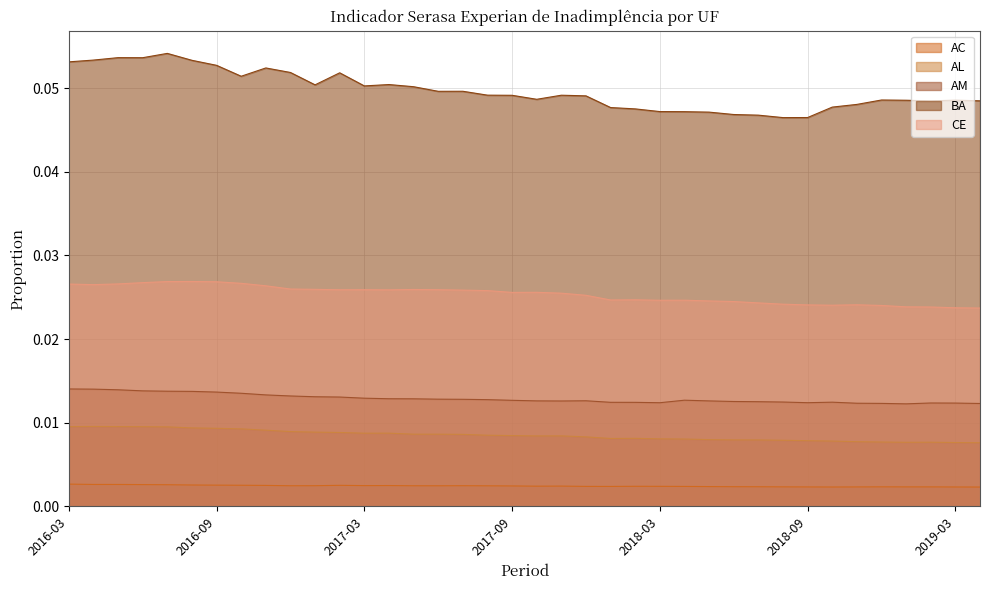

True or false: CE has more than 1 points higher than both neighbors.

True